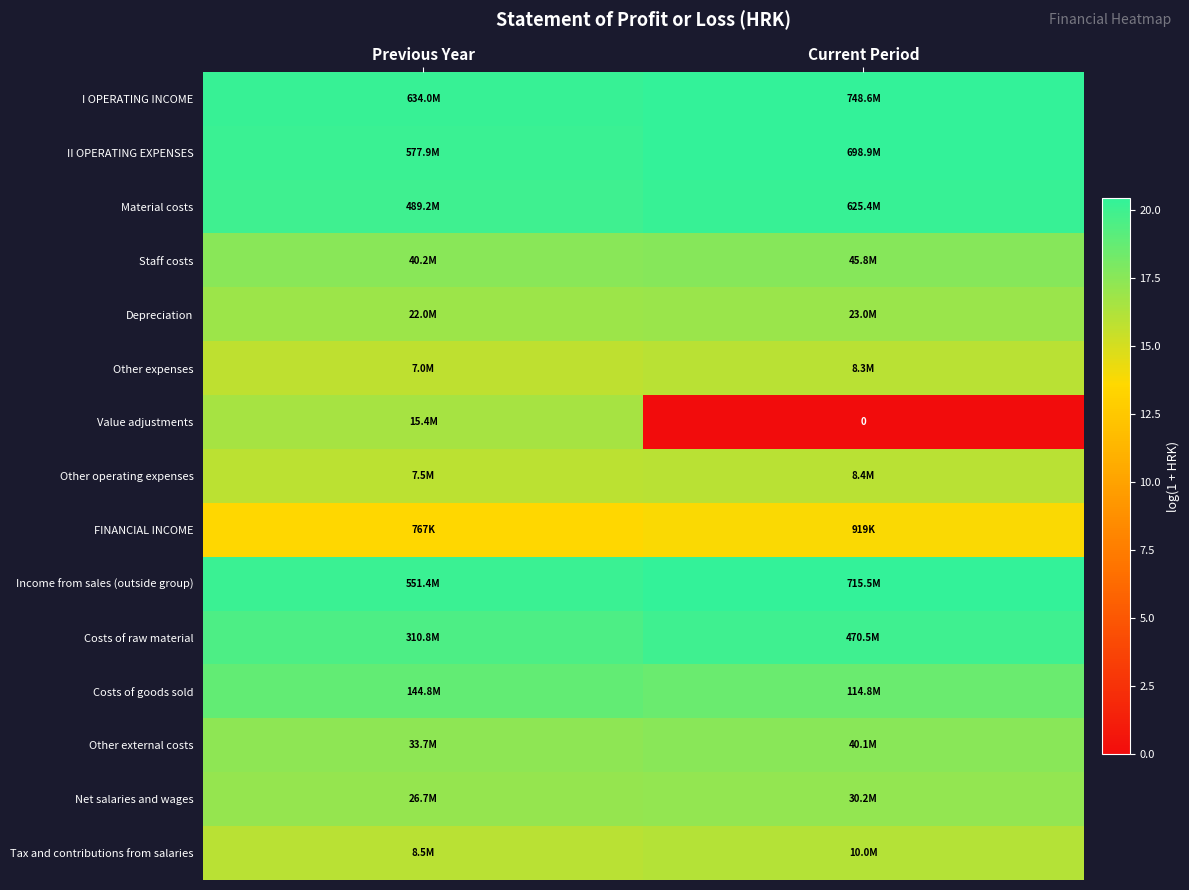

At how many categories does at least one series exceed 3?

2